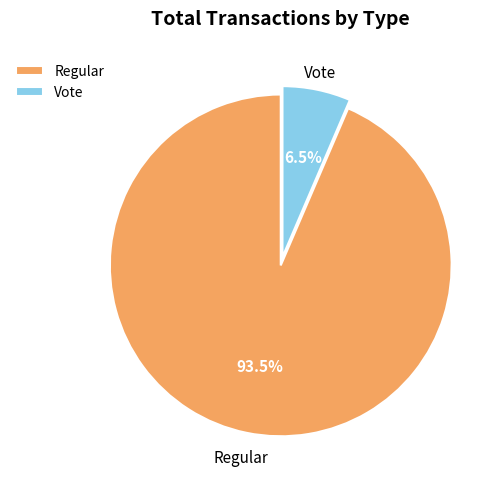

Rank the categories by value from lowest to highest.

Vote, Regular